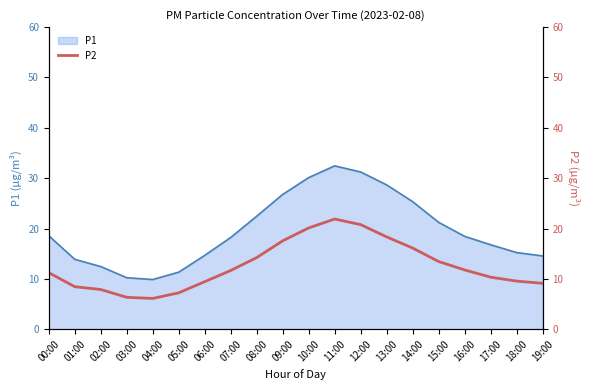

At which category does the chart reach its peak across all series?

11:00